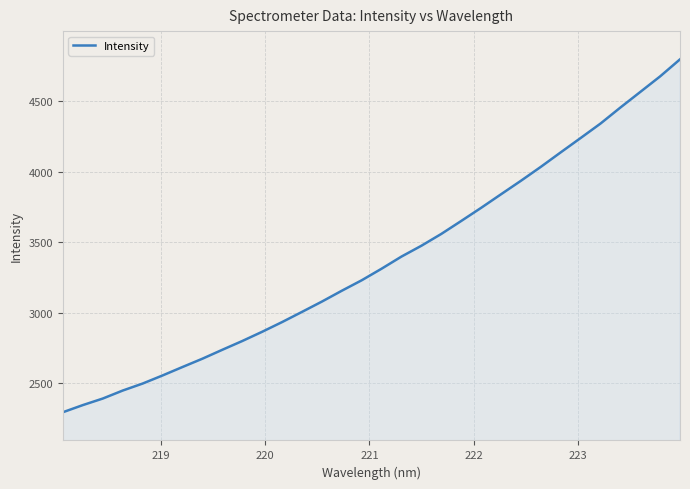

What is the average value?

3367.6